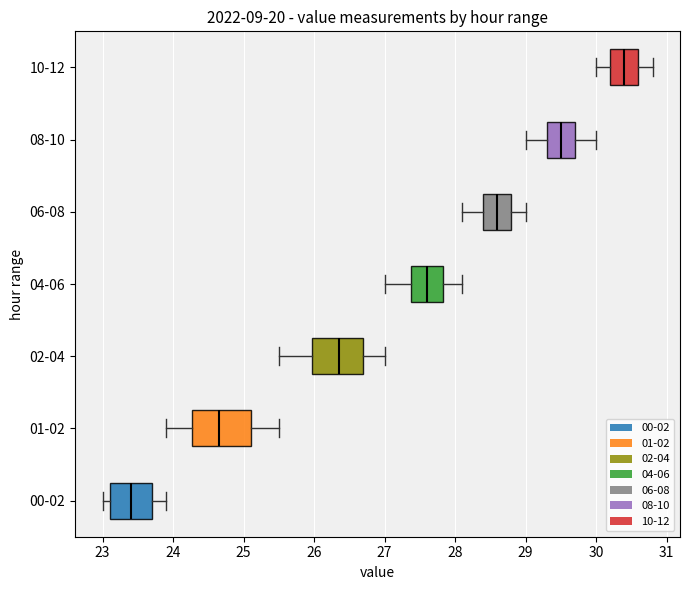

Reading bottom to top, read every box against the x-axis: the position of its median line, the range the box covers, and the ends of its whiskers. The values are not printed on the chart, so give them approximately, as read against the axis.

00-02: median 23.4, box 23.1 to 23.7, whiskers 23.0 to 23.9
01-02: median 24.7, box 24.3 to 25.1, whiskers 23.9 to 25.5
02-04: median 26.4, box 26.0 to 26.7, whiskers 25.5 to 27.0
04-06: median 27.6, box 27.4 to 27.8, whiskers 27.0 to 28.1
06-08: median 28.6, box 28.4 to 28.8, whiskers 28.1 to 29.0
08-10: median 29.5, box 29.3 to 29.7, whiskers 29.0 to 30.0
10-12: median 30.4, box 30.2 to 30.6, whiskers 30.0 to 30.8